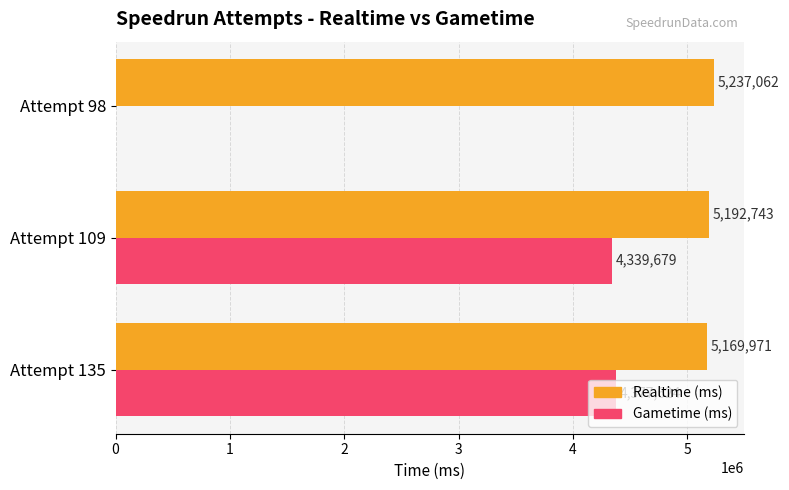

At which label does Realtime (ms) reach its peak?

Attempt 98